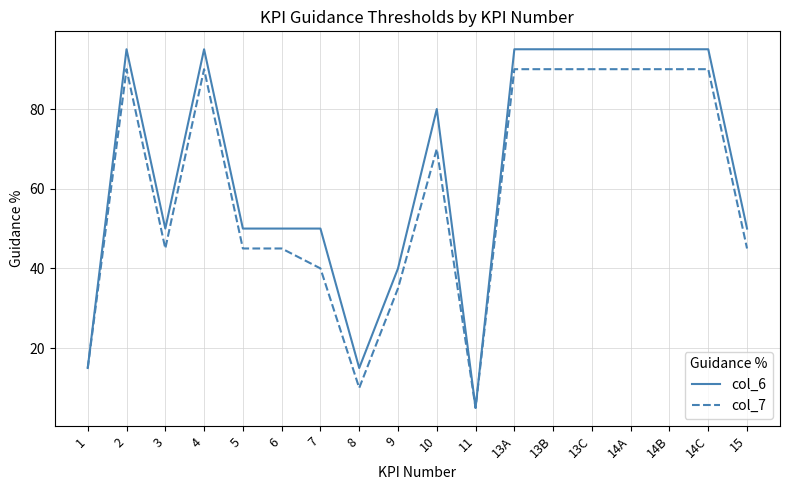

What is the difference between the second highest and minimum values in the col_6 series?

90